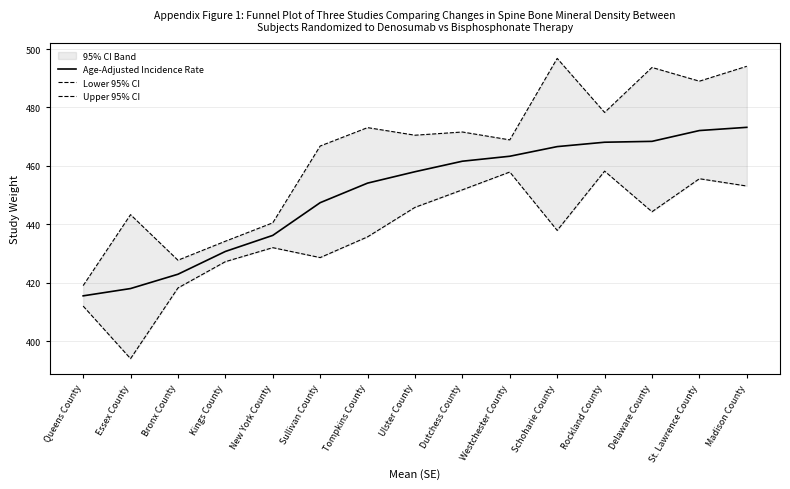

Reading right to left, what are all the values shown in this chart?

Age-Adjusted Incidence Rate: 473.2	472.1	468.4	468.1	466.6	463.3	461.6	458.0	454.1	447.4	436.2	430.7	422.9	418.0	415.5
Lower 95% CI: 453.1	455.6	444.3	458.2	437.9	457.9	451.8	445.8	435.7	428.6	432.0	427.2	418.2	394.0	412.0
Upper 95% CI: 494.1	489.0	493.7	478.3	496.8	468.9	471.6	470.5	473.1	466.8	440.5	434.2	427.7	443.3	419.0